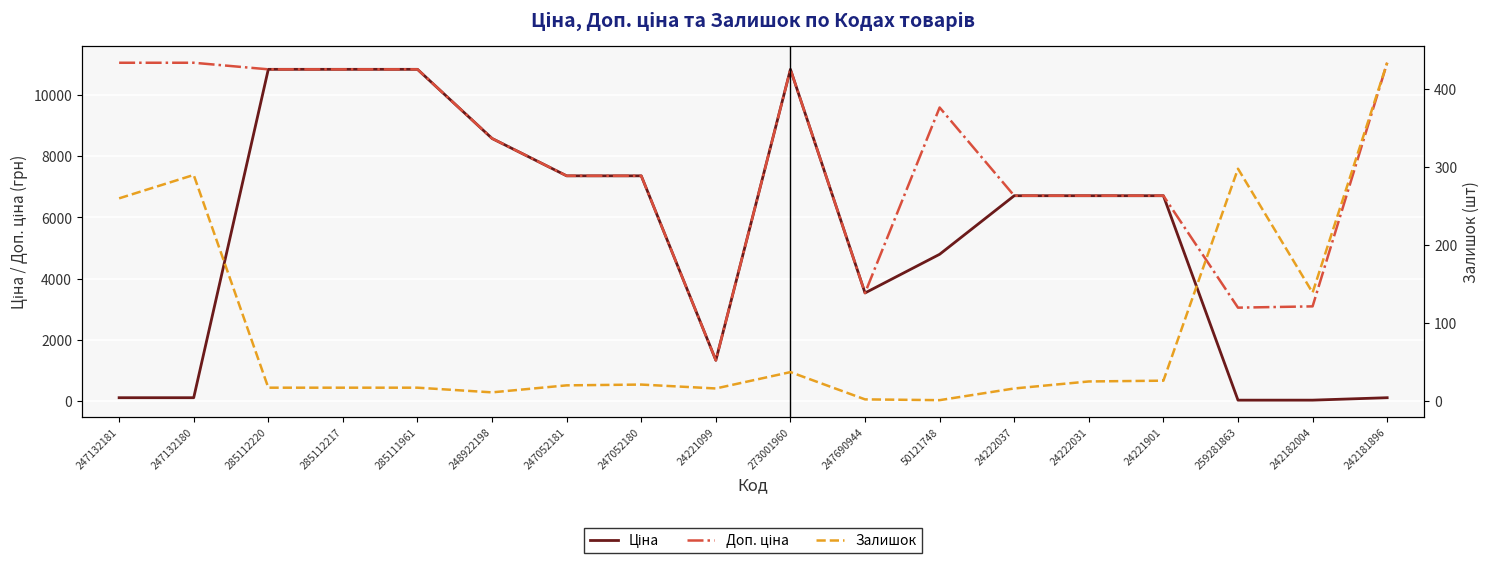

Which series has the largest total across all categories?

Доп. ціна